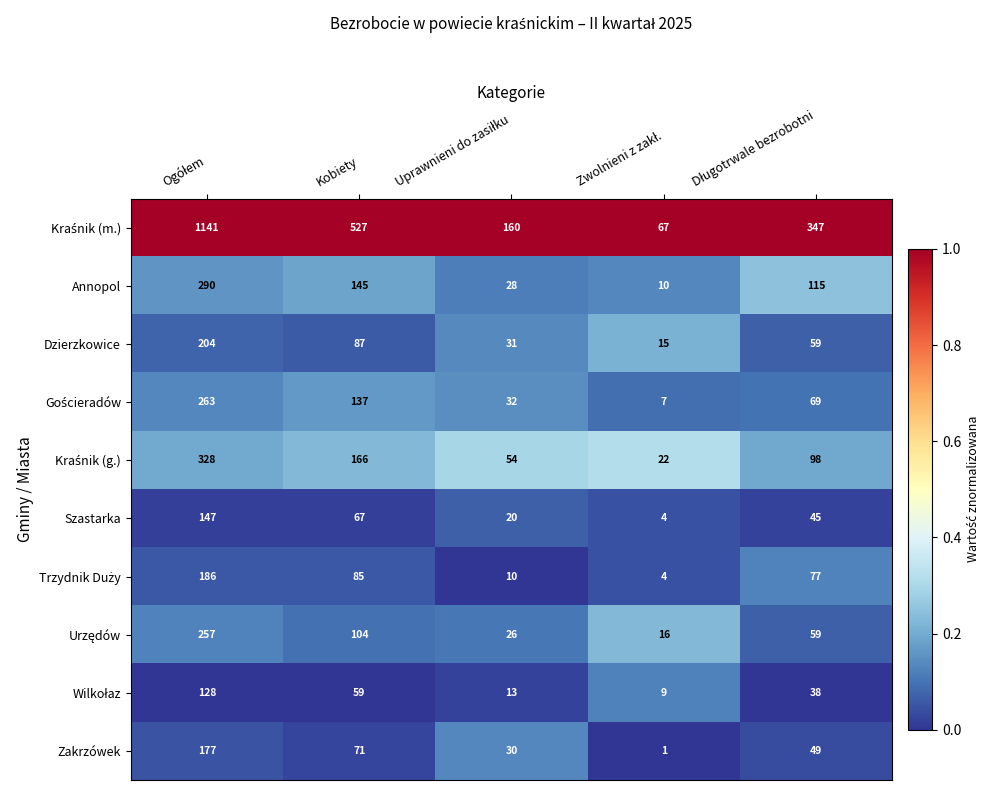

What is the difference between the maximum and second lowest values in the Szastarka series?

127